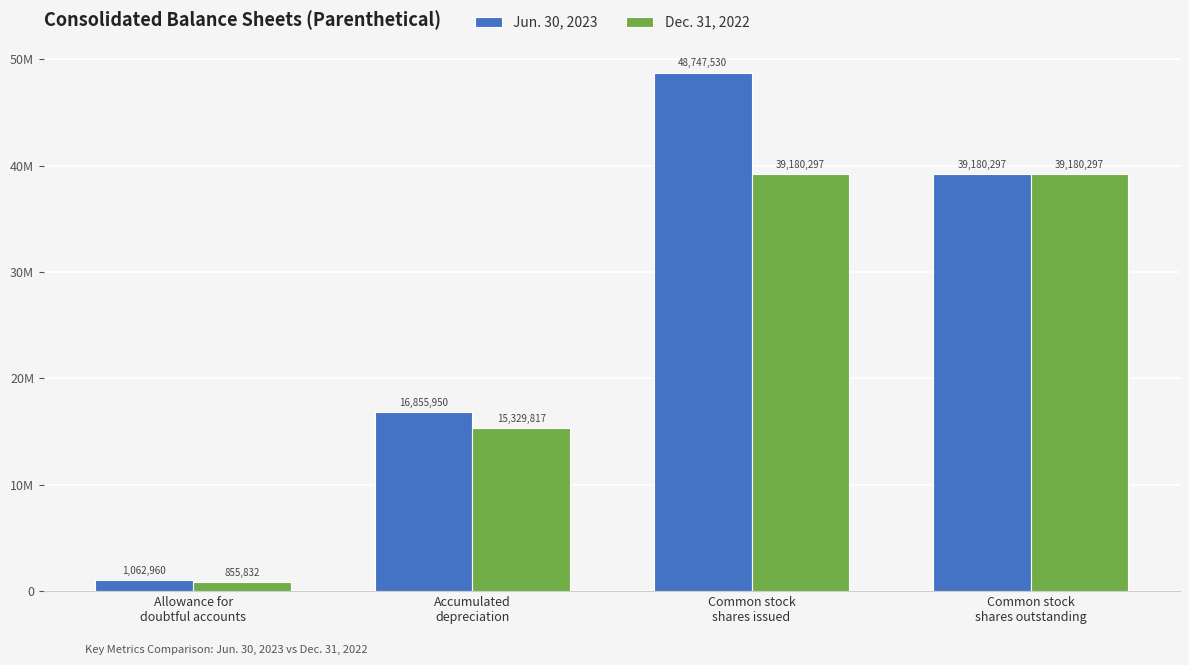

The Jun. 30, 2023 series shows 70808691 at Common stock
shares issued. True or false?

False